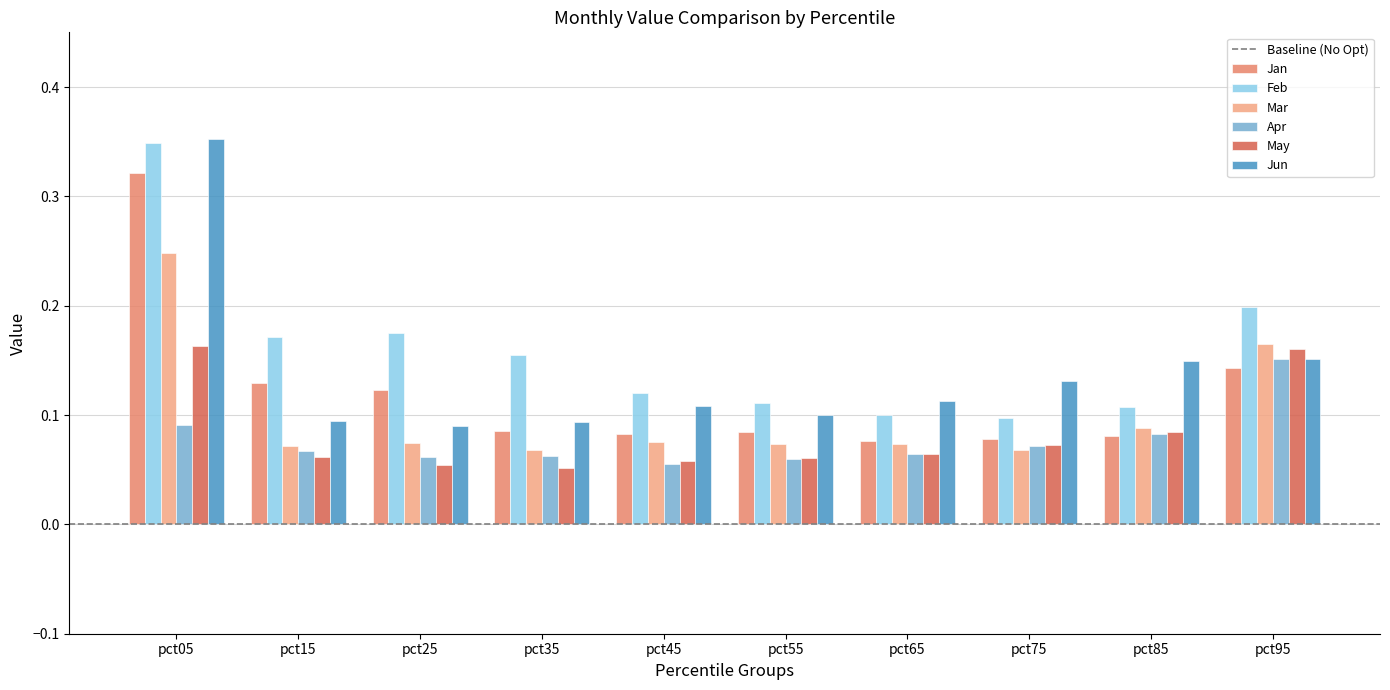

Which series has the largest range (max minus min)?

Jun